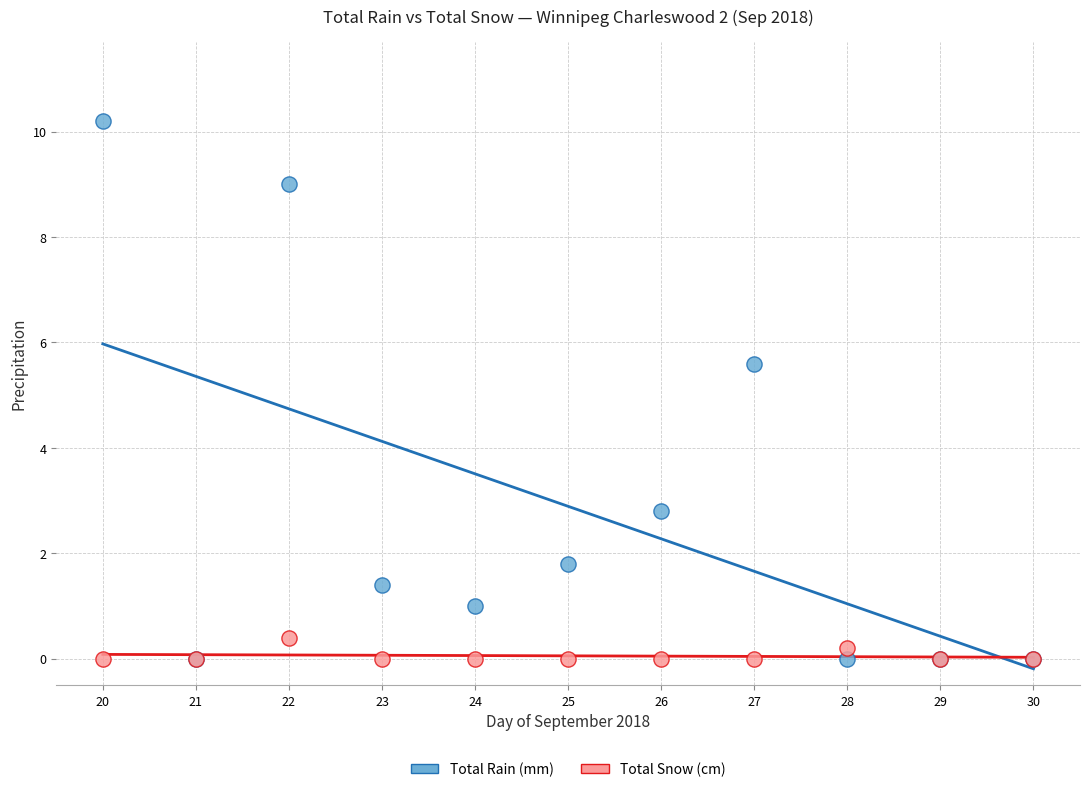

Across all series, what Y value is closest to 5?

5.6